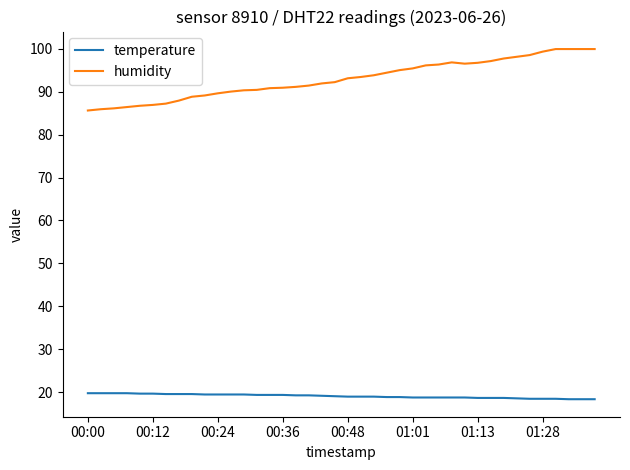

Rank the series by their maximum value, from highest to lowest.

humidity, temperature